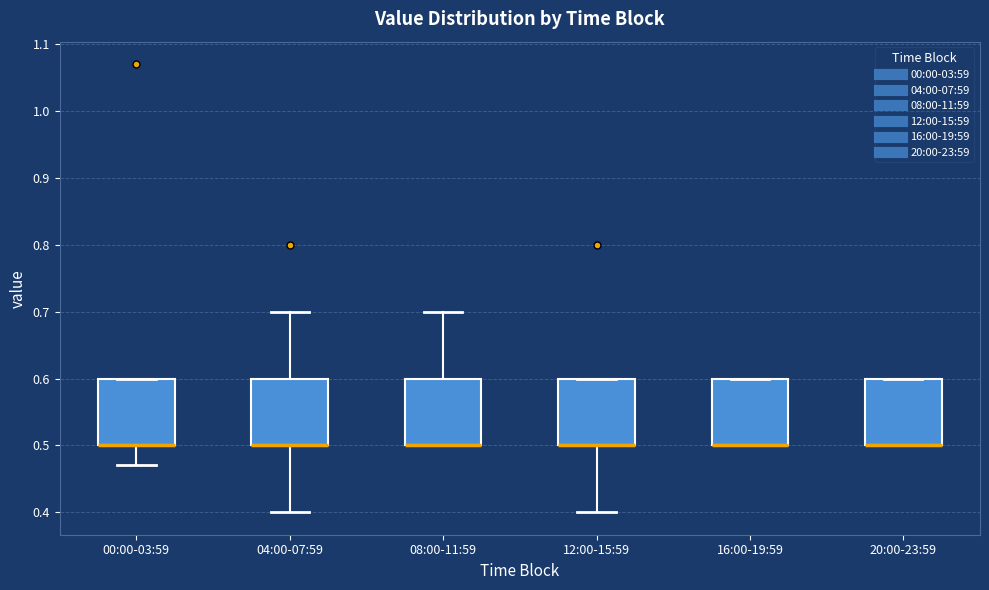

Reading left to right, read every box against the y-axis: the position of its median line, the range the box covers, and the ends of its whiskers. The values are not printed on the chart, so give them approximately, as read against the axis.

00:00-03:59: median 0.50 (drawn on the box's lower edge), box 0.50 to 0.60, whiskers 0.47 to 0.60
04:00-07:59: median 0.50 (drawn on the box's lower edge), box 0.50 to 0.60, whiskers 0.40 to 0.70
08:00-11:59: median 0.50 (drawn on the box's lower edge), box 0.50 to 0.60, whiskers 0.50 to 0.70
12:00-15:59: median 0.50 (drawn on the box's lower edge), box 0.50 to 0.60, whiskers 0.40 to 0.60
16:00-19:59: median 0.50 (drawn on the box's lower edge), box 0.50 to 0.60, whiskers 0.50 to 0.60
20:00-23:59: median 0.50 (drawn on the box's lower edge), box 0.50 to 0.60, whiskers 0.50 to 0.60